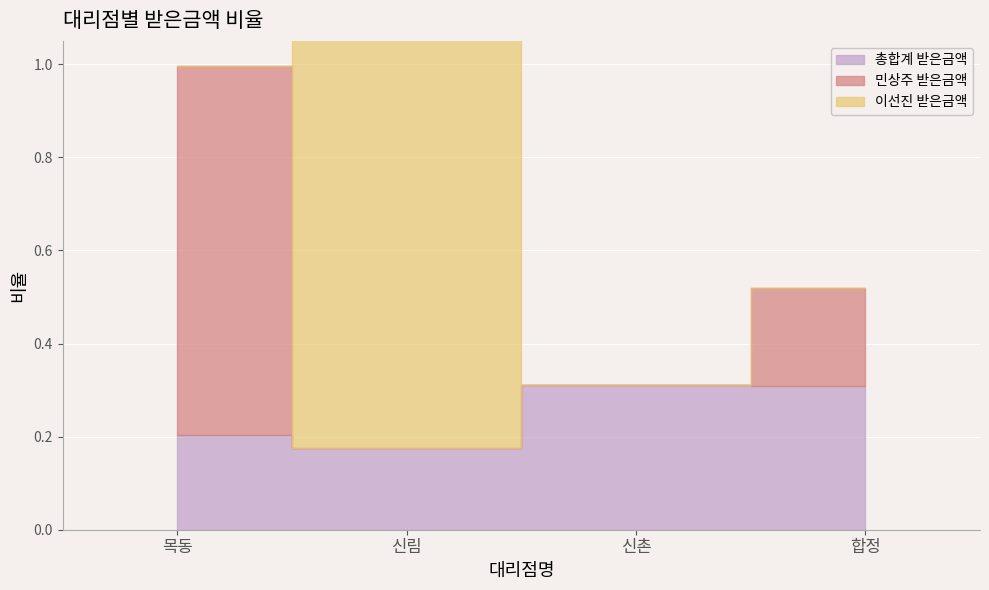

Reading left to right, transcribe all the data shown in this chart.

총합계 받은금액: 0.2	0.2	0.3	0.3
민상주 받은금액: 0.8	0.0	0.0	0.2
이선진 받은금액: 0.0	1.0	0.0	0.0